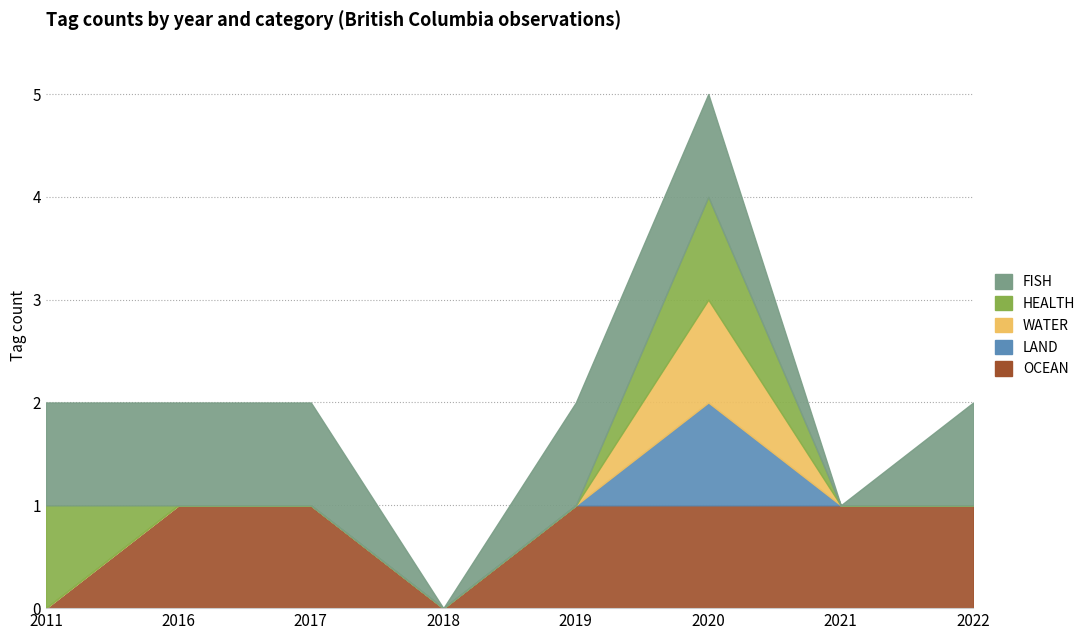

List the series in order of their peak value, lowest first.

OCEAN, LAND, WATER, HEALTH, FISH